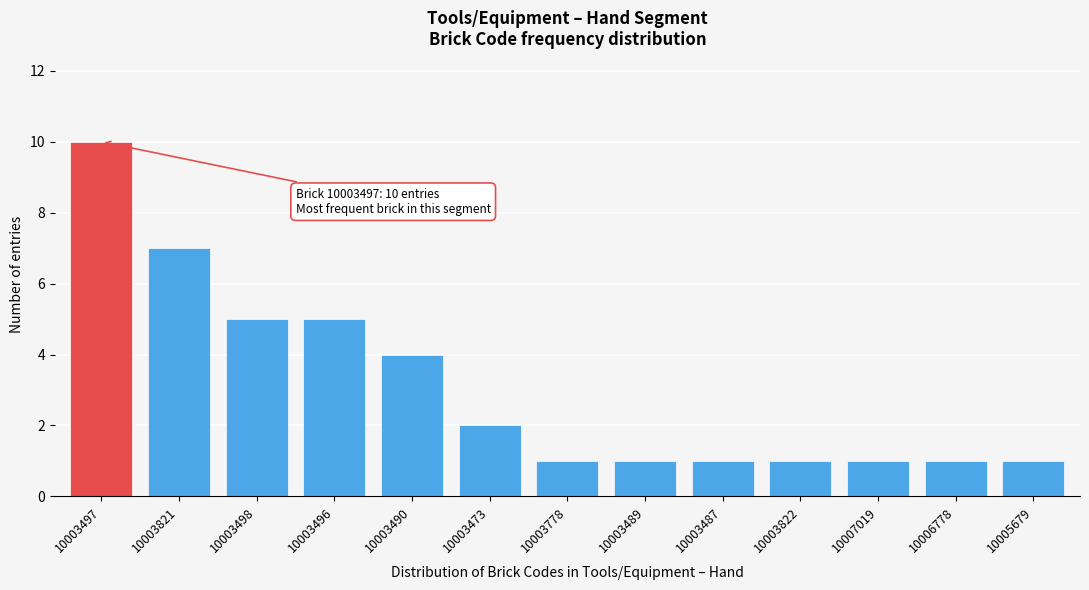

Reading left to right, extract all data points from this chart.

10	7	5	5	4	2	1	1	1	1	1	1	1